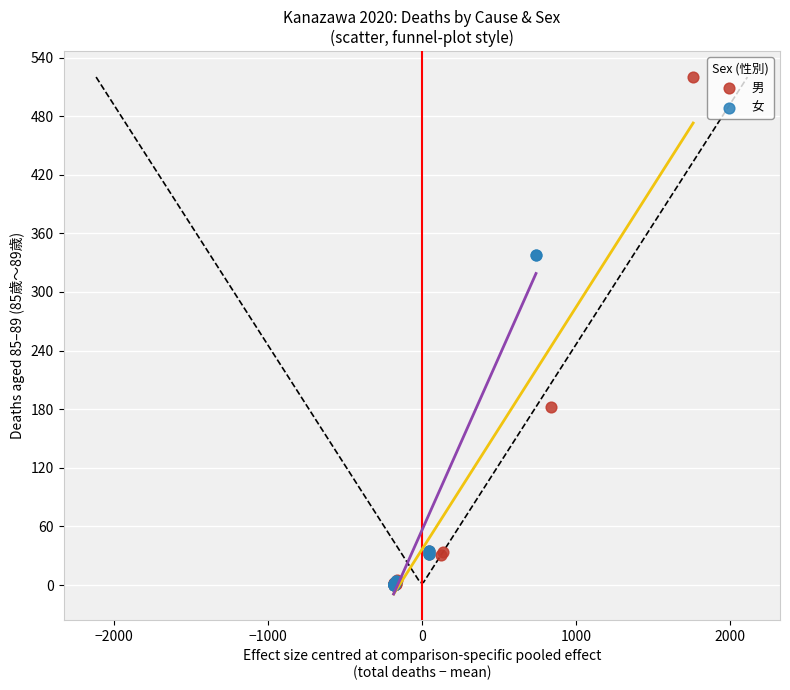

Which series has the largest Y range (max minus min)?

男